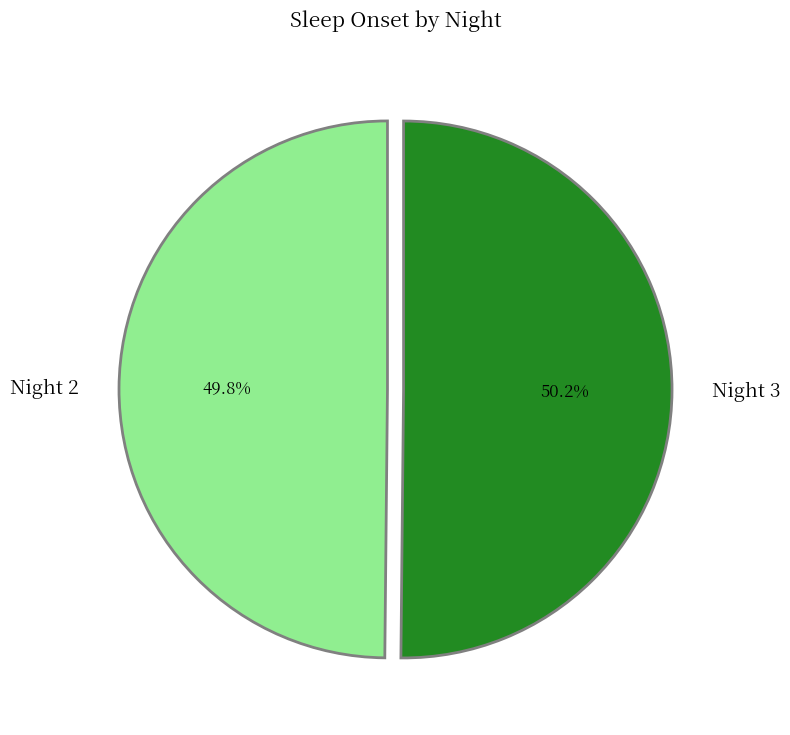

Approximately how many times larger is the value at Night 2 compared to Night 3?

1.0